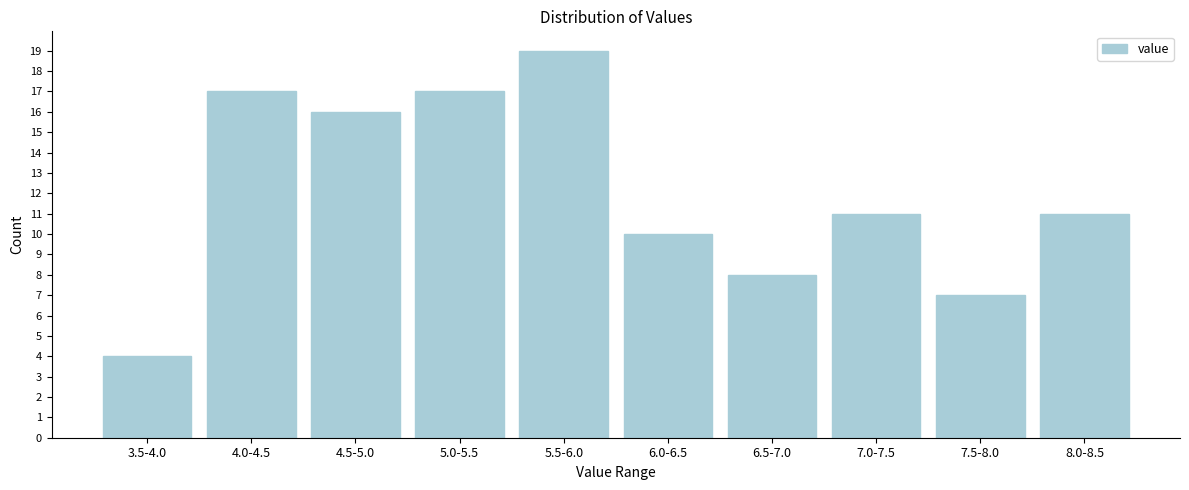

Reading left to right, extract all data points from this chart.

3.5-4.0=4	4.0-4.5=17	4.5-5.0=16	5.0-5.5=17	5.5-6.0=19	6.0-6.5=10	6.5-7.0=8	7.0-7.5=11	7.5-8.0=7	8.0-8.5=11